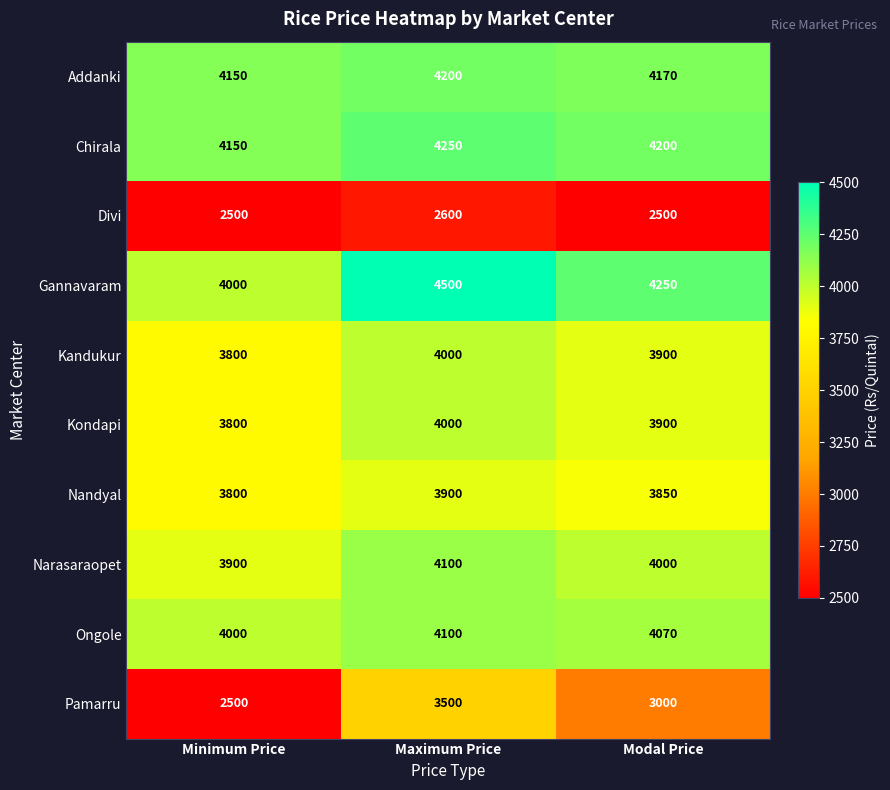

What is the difference between the highest and lowest values at Maximum Price?

1900